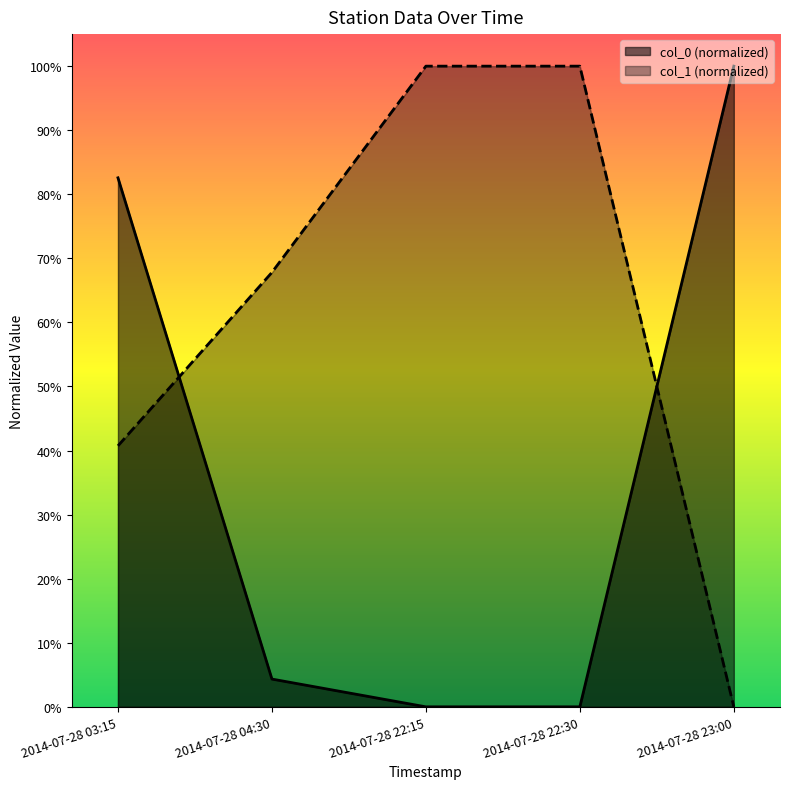

At how many categories does at least one series exceed 0?

5